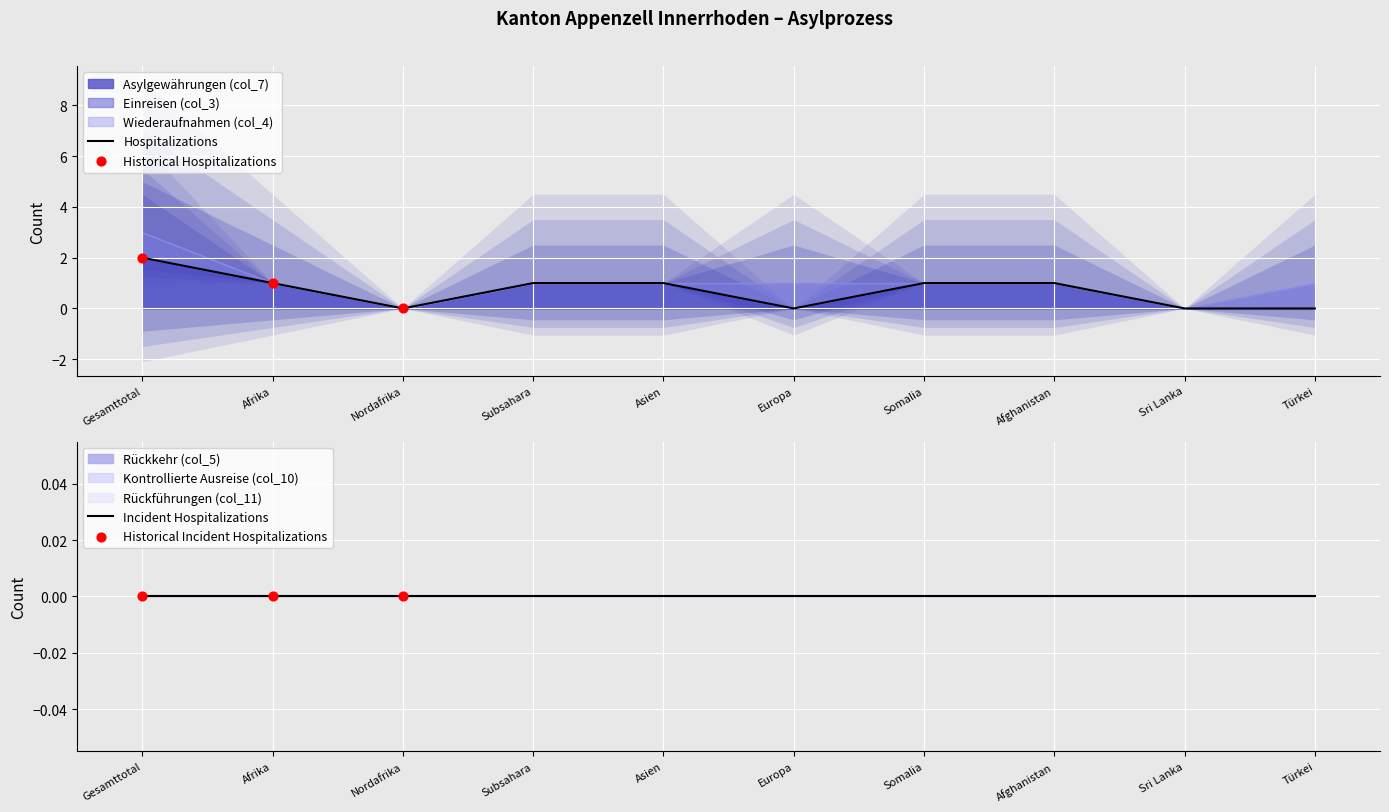

At how many categories does at least one series exceed 0?

8